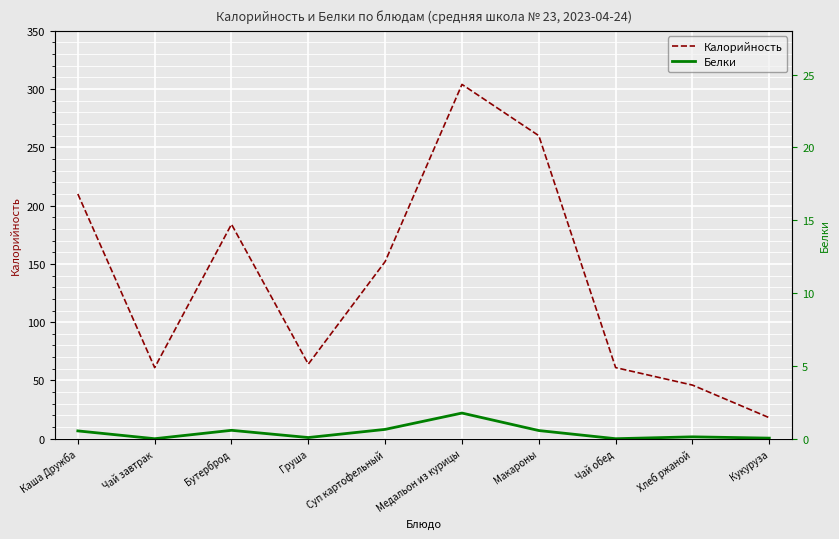

What is the label of the 2nd point from the left?

Чай завтрак